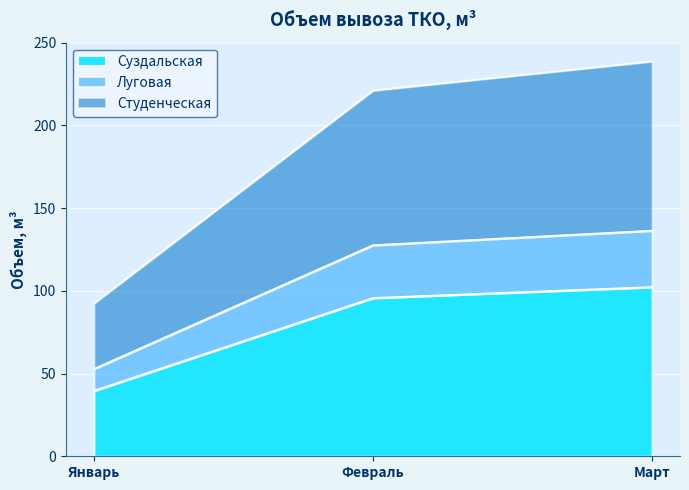

What position from the right is Март?

1